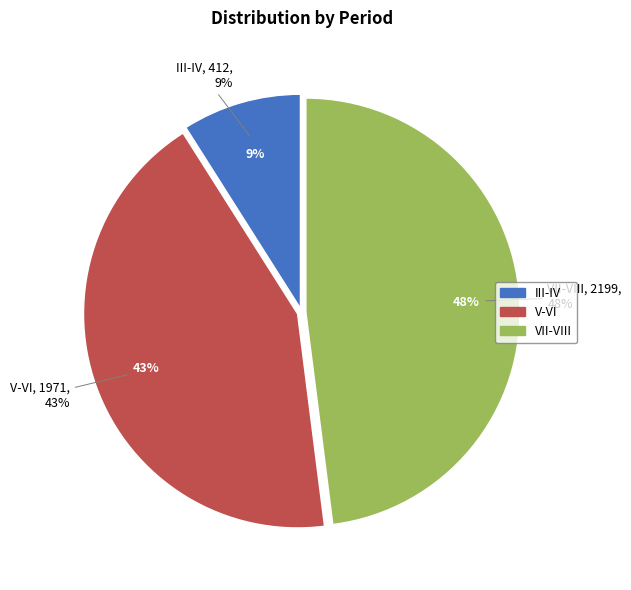

Which slice is the smallest?

III-IV